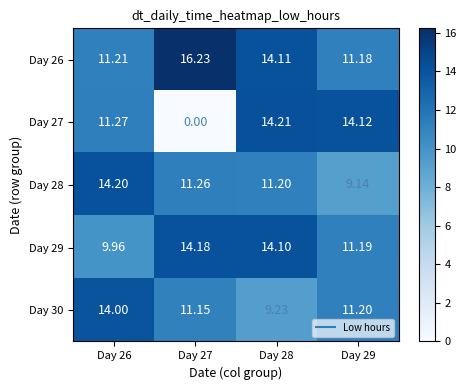

What is the difference between the highest and lowest values at Day 29?

5.0